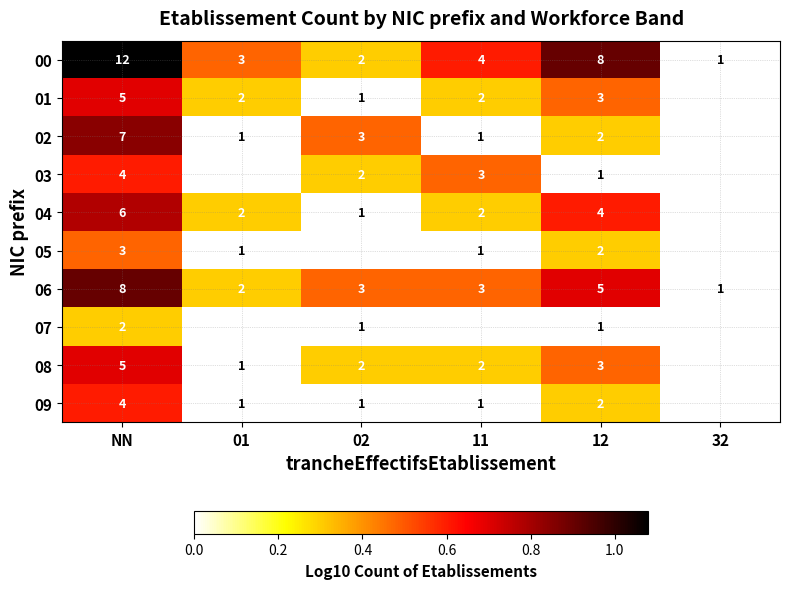

At how many categories does at least one series exceed 1?

1